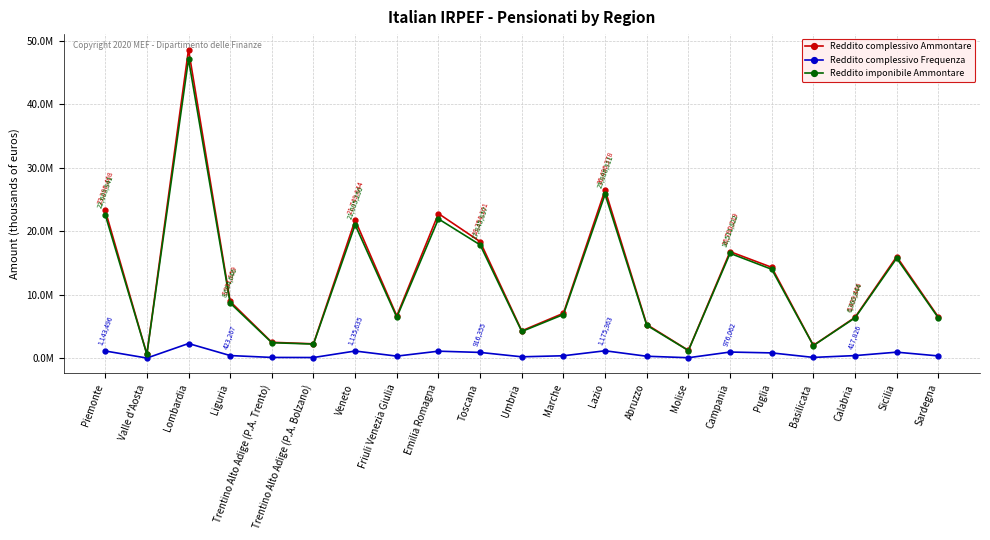

True or false: Reddito complessivo Ammontare and Reddito imponibile Ammontare cross at least once.

False